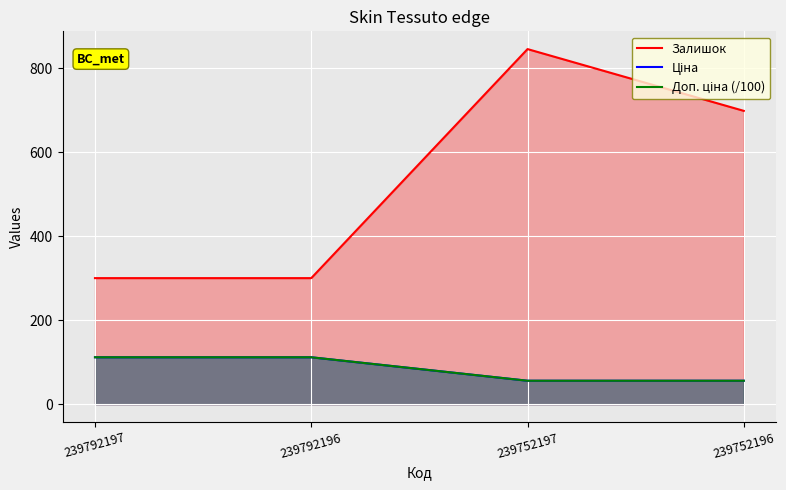

Which series has the largest total across all categories?

Залишок